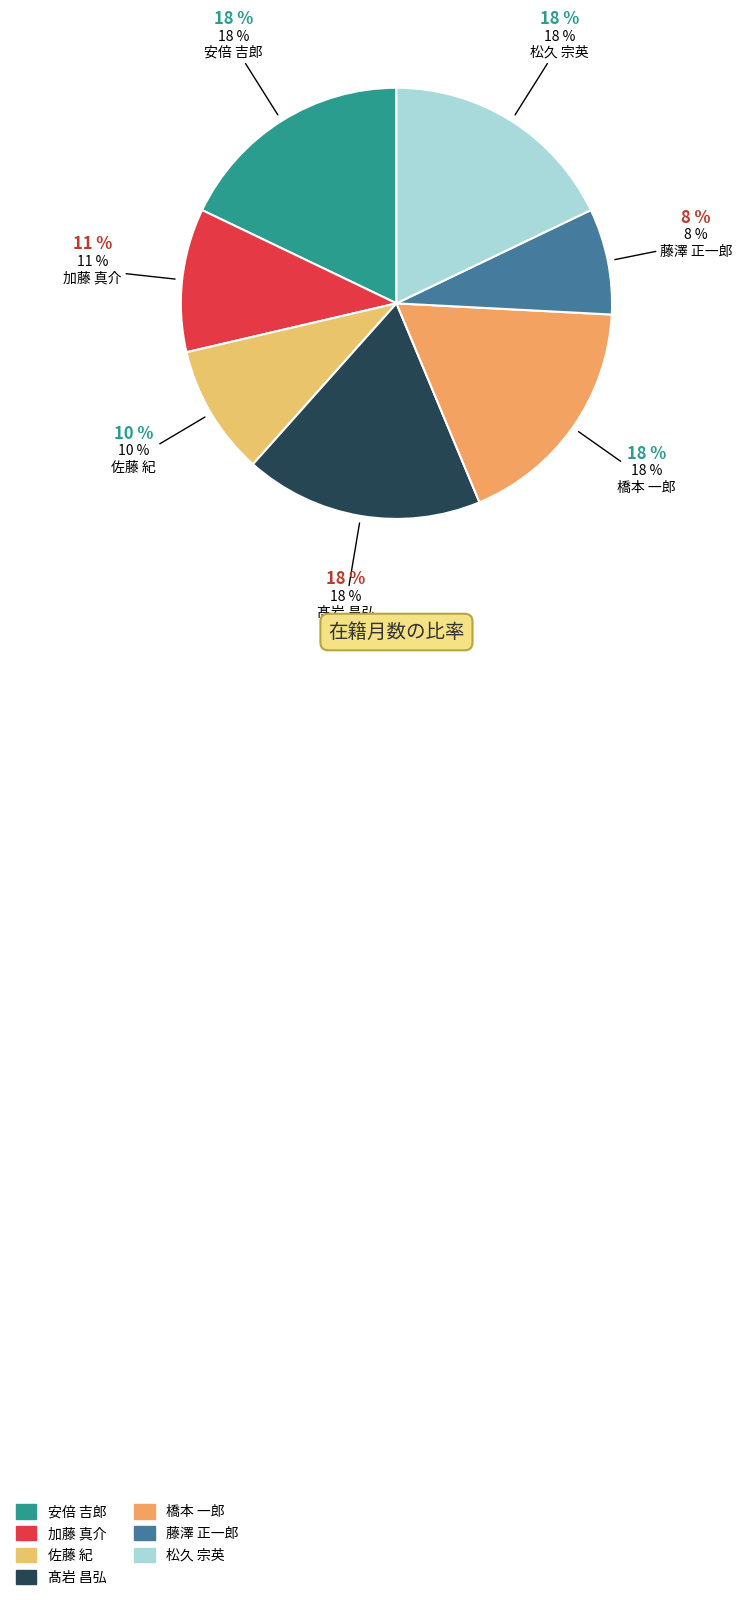

Is there a majority slice in this chart?

No